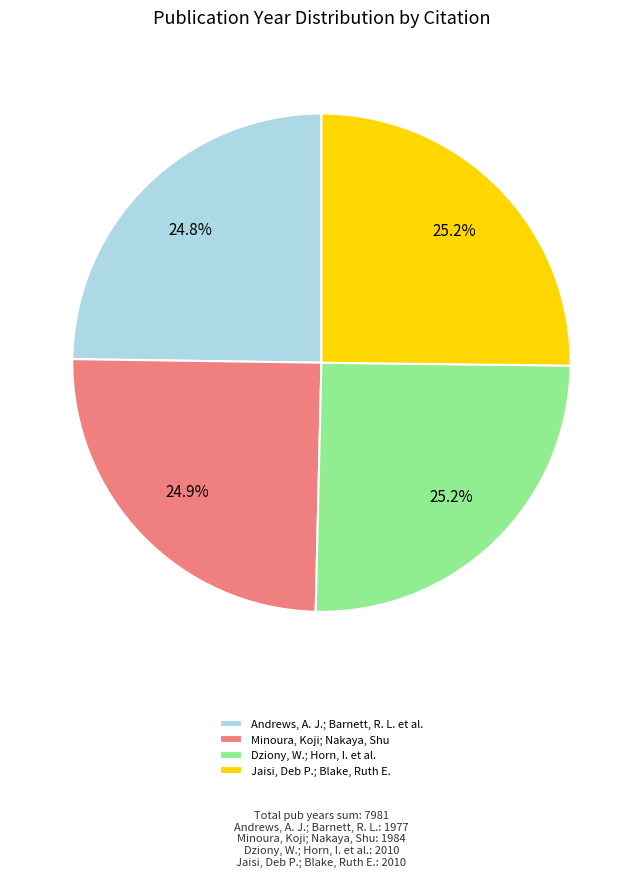

What percentage do Andrews, A. J.; Barnett, R. L. et al. and Dziony, W.; Horn, I. et al. together represent?

50.0%